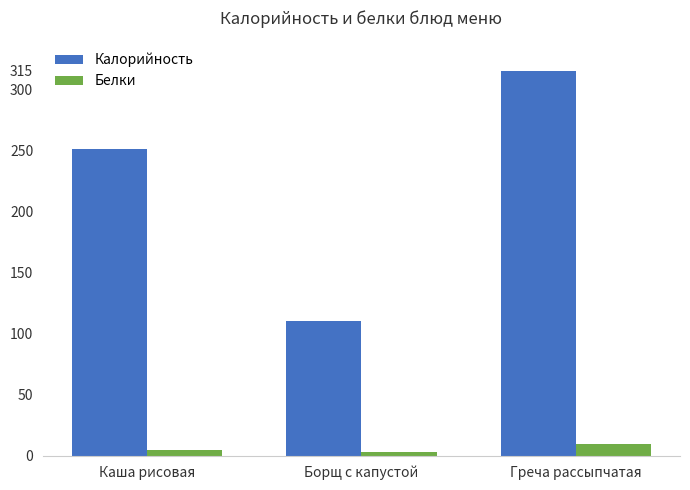

Where is Калорийность nearest to the value 212?

Каша рисовая